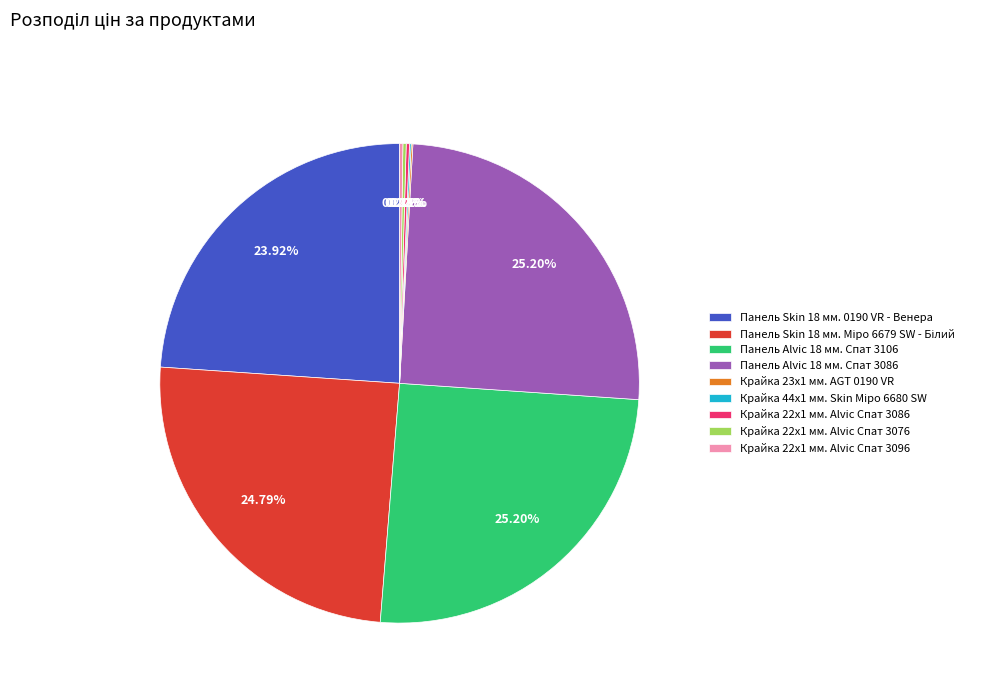

Which has a higher value, Панель Alvic 18 мм. Спат 3086 or Панель Skin 18 мм. 0190 VR - Венера?

Панель Alvic 18 мм. Спат 3086